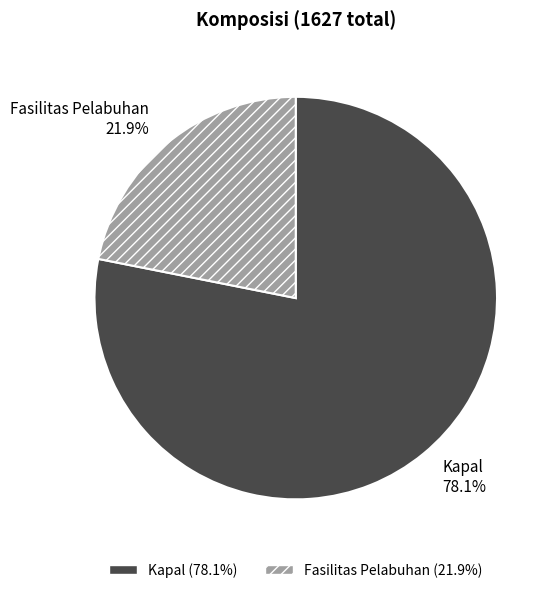

Which category accounts for the majority?

Kapal